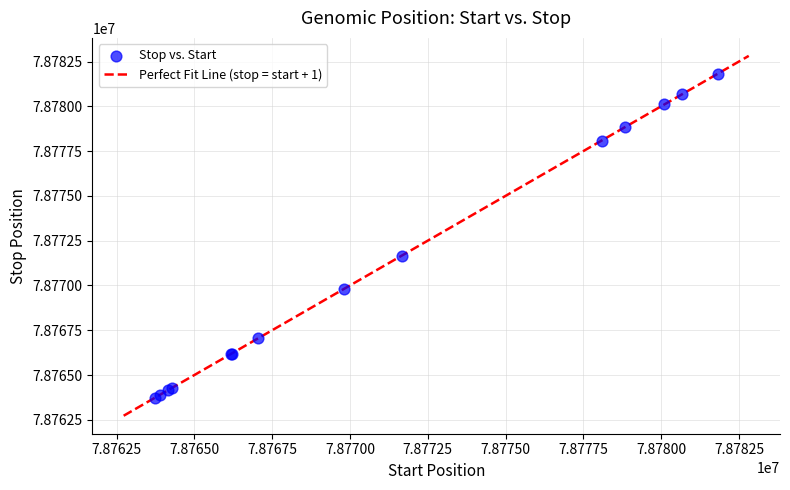

What Y value in the scatter plot is closest to 78772771?

78771663